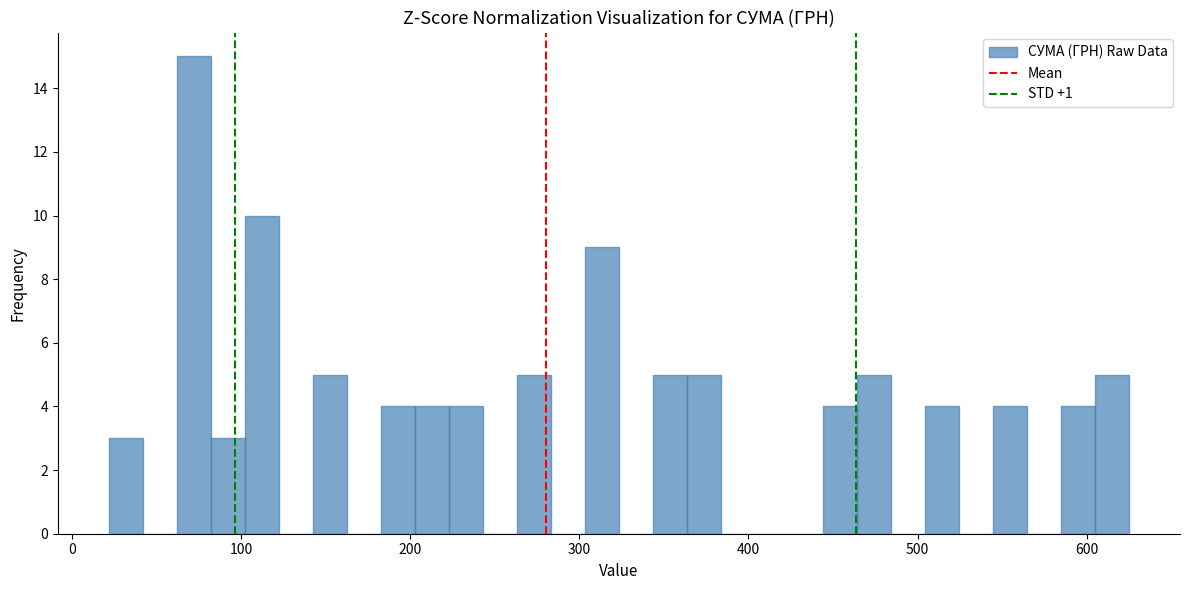

Read against the x-axis, roughly where is the centre of the tallest bar?

70